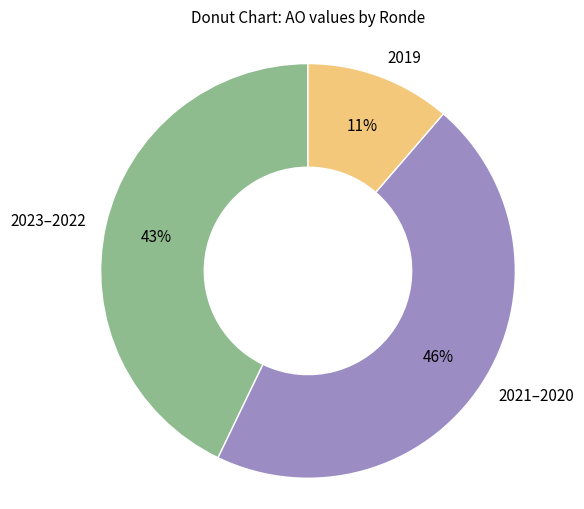

To the nearest percent, what percentage of the pie is 2021–2020?

46%